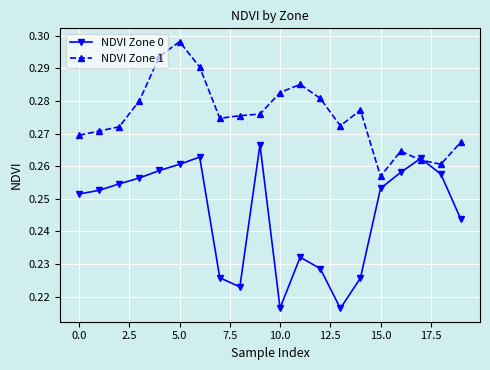

True or false: NDVI Zone 0 has more than 0 interior local peaks.

True